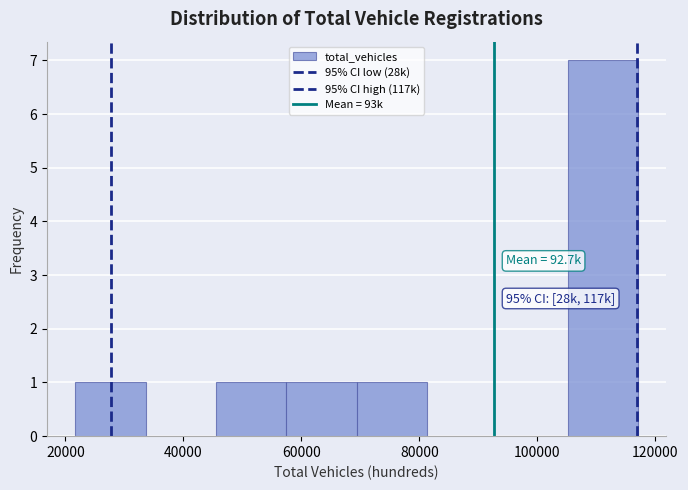

Which range on the x-axis has the tallest bar?

106000 to 118000